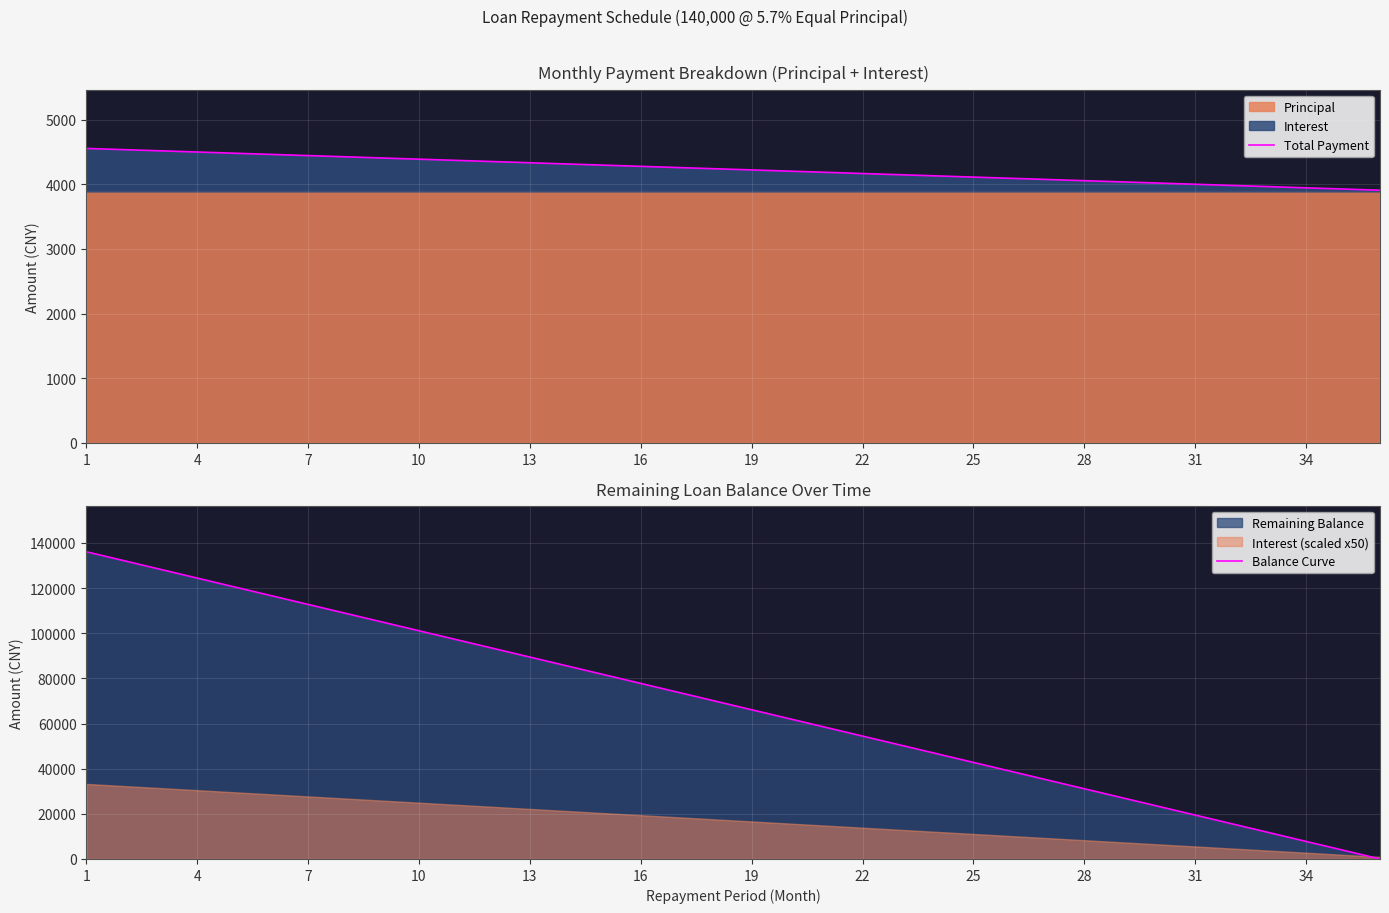

The value of Total Payment at 28 is 4055.1. True or false?

True